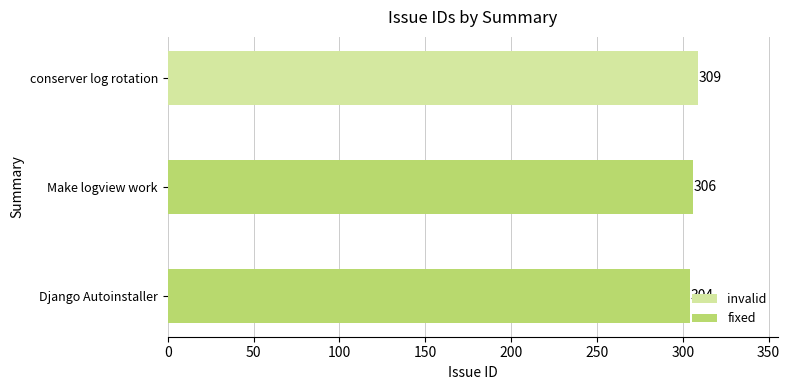

Is it true that the value at Make logview work is 408?

False